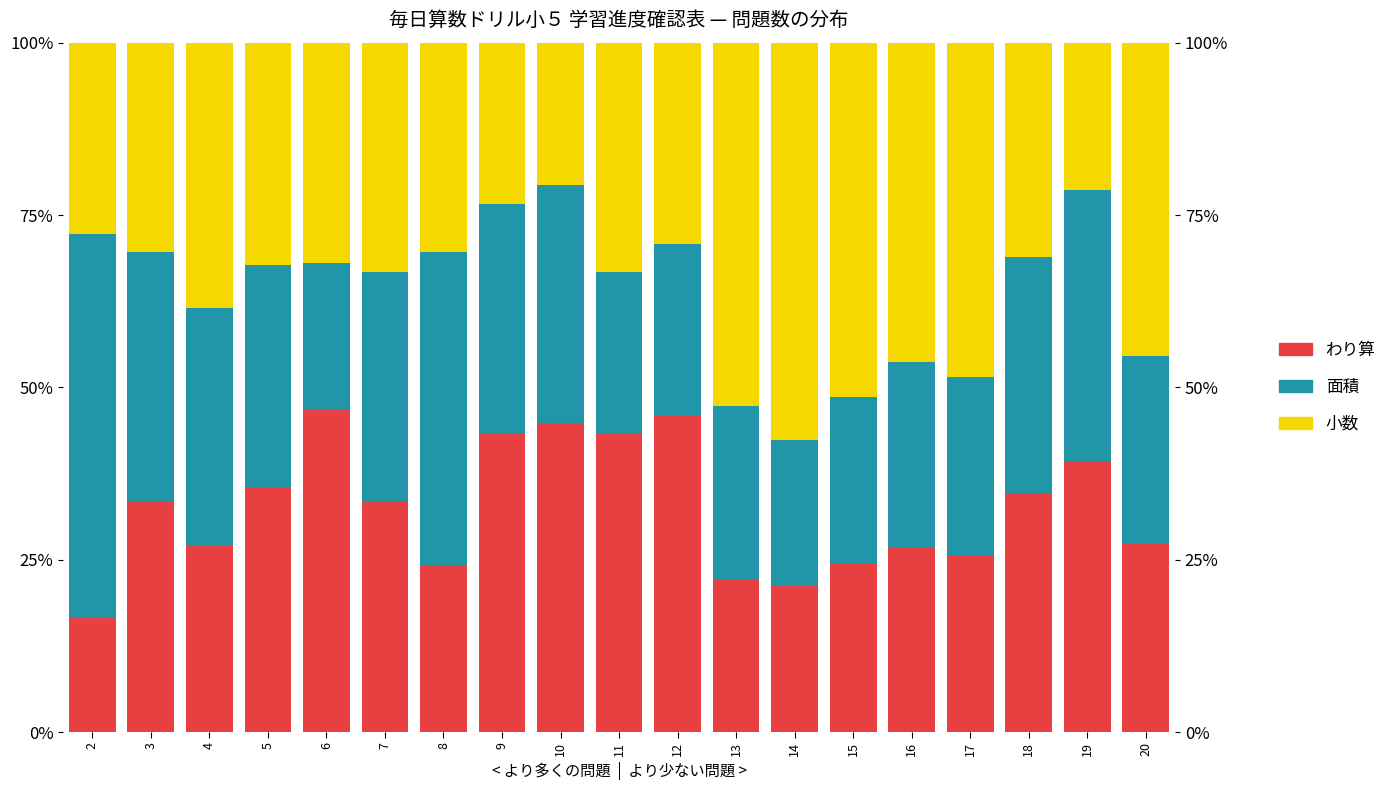

True or false: 面積 has a value of 22.2 at 19.

False